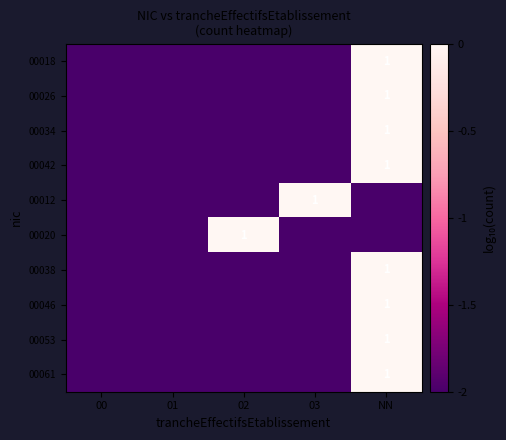

What is the sum of the 00046 values at NN and 02?

-2